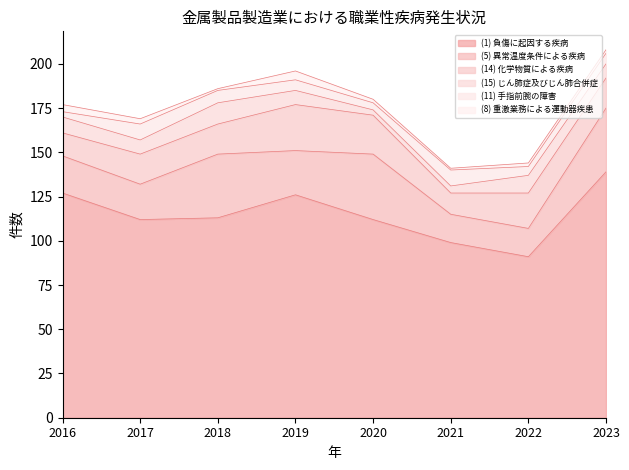

Is it true that (5) 異常温度条件による疾病 equals 37 at 2020?

True